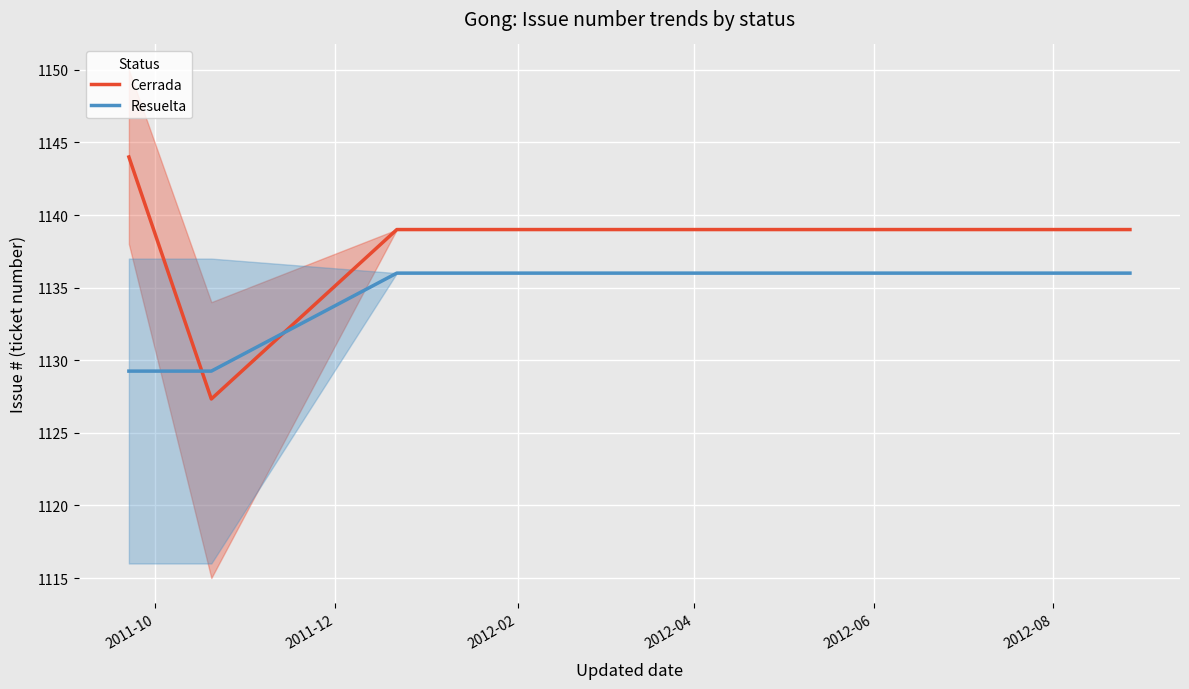

What is the highest value of the Resuelta series?

1136.0